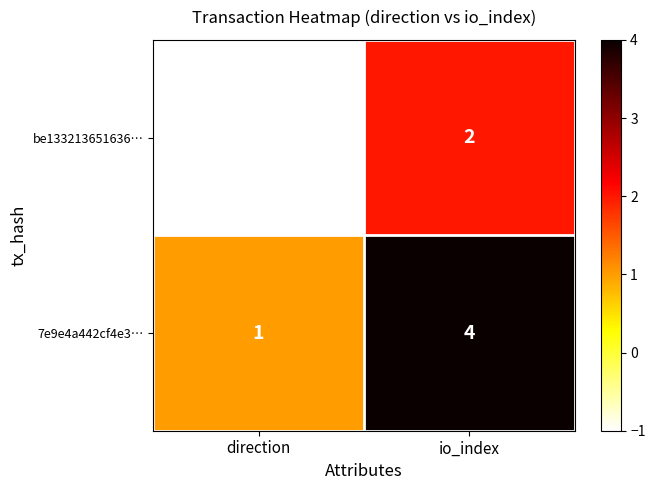

What is the difference between the maximum and minimum values in the be133213651636… series?

3